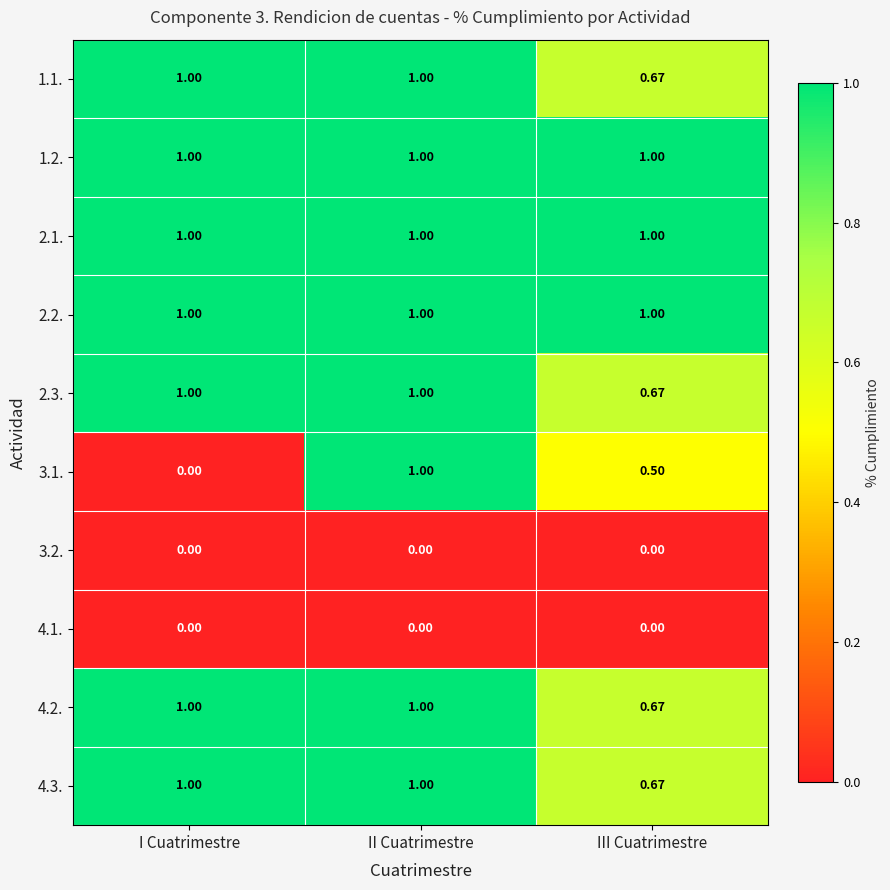

At which label is 1.1. closest to 0?

III Cuatrimestre